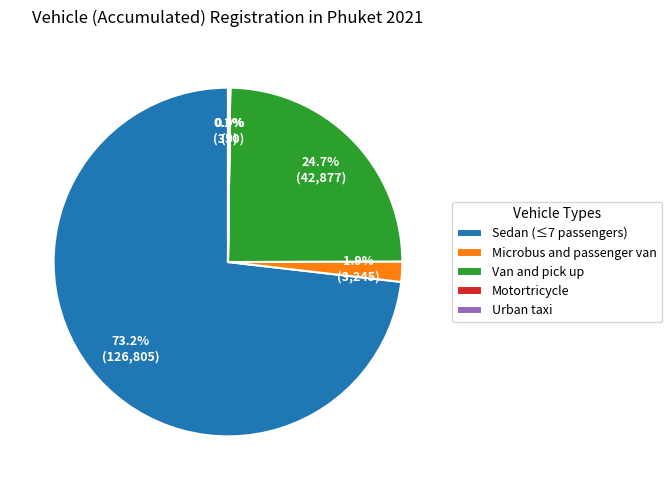

Does any single category account for the majority?

Yes